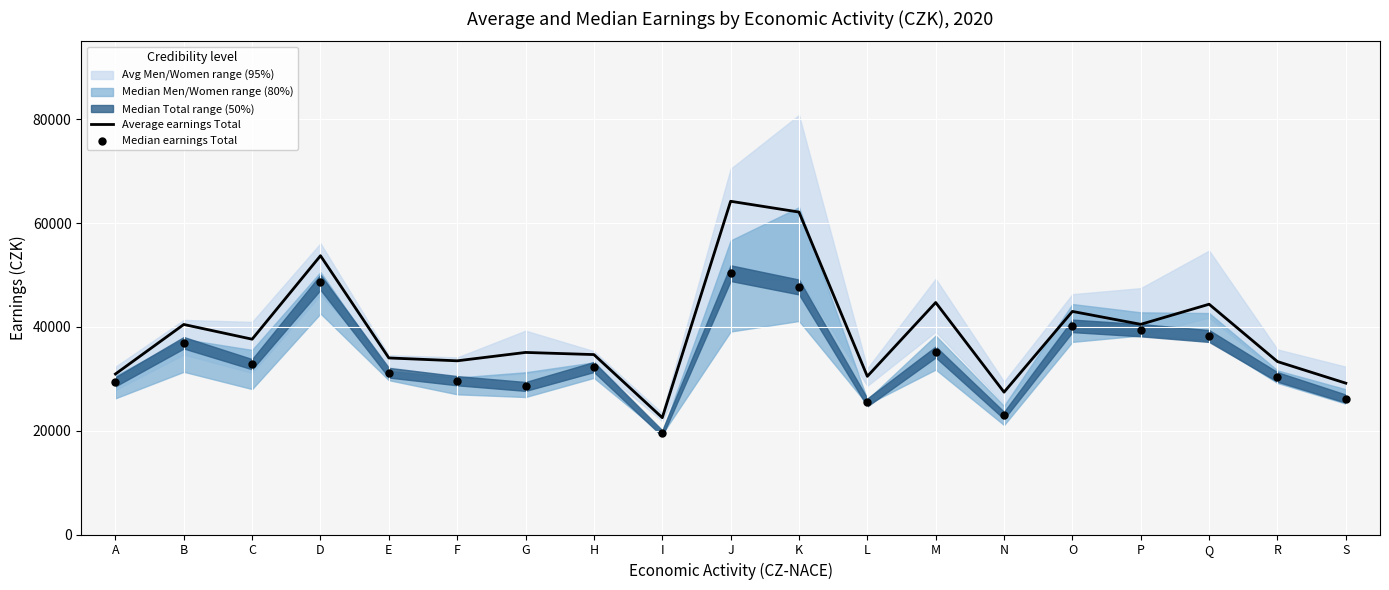

What is the total value across all series at P?

79841